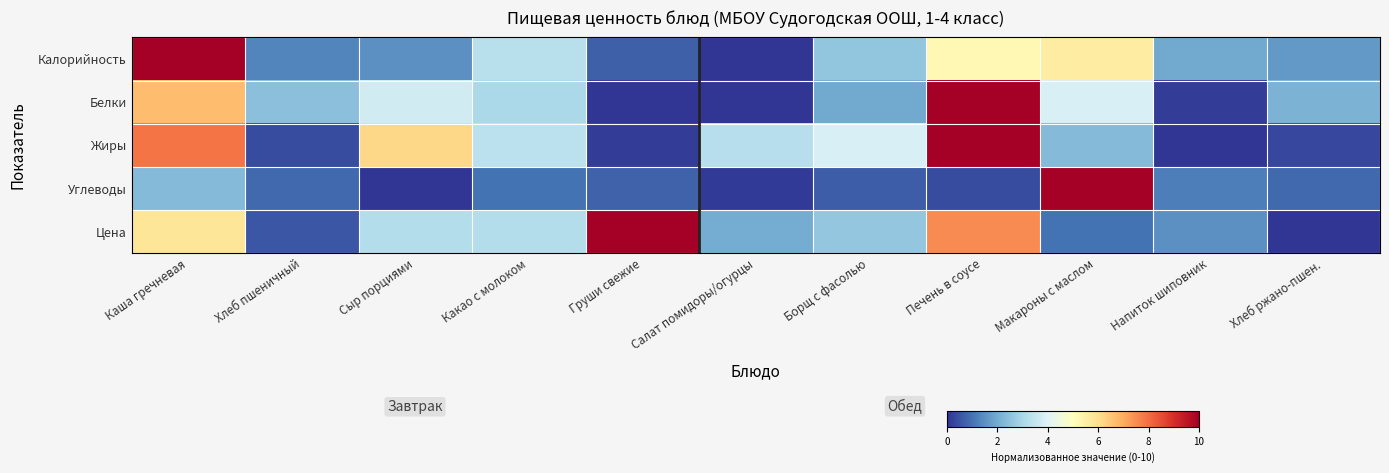

What is the total value across all series at Борщ с фасолью?

11.7